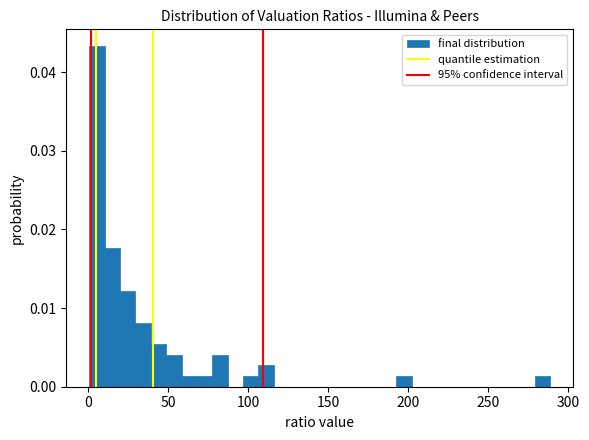

Read against the x-axis, roughly where is the centre of the tallest bar?

5